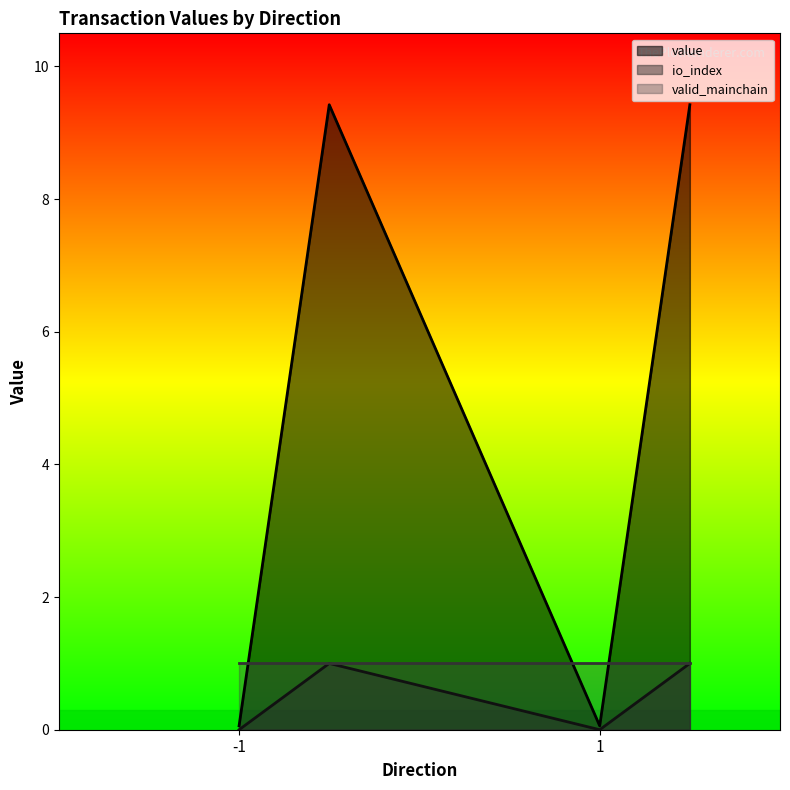

True or false: io_index has a value of 0.4 at 1.

False